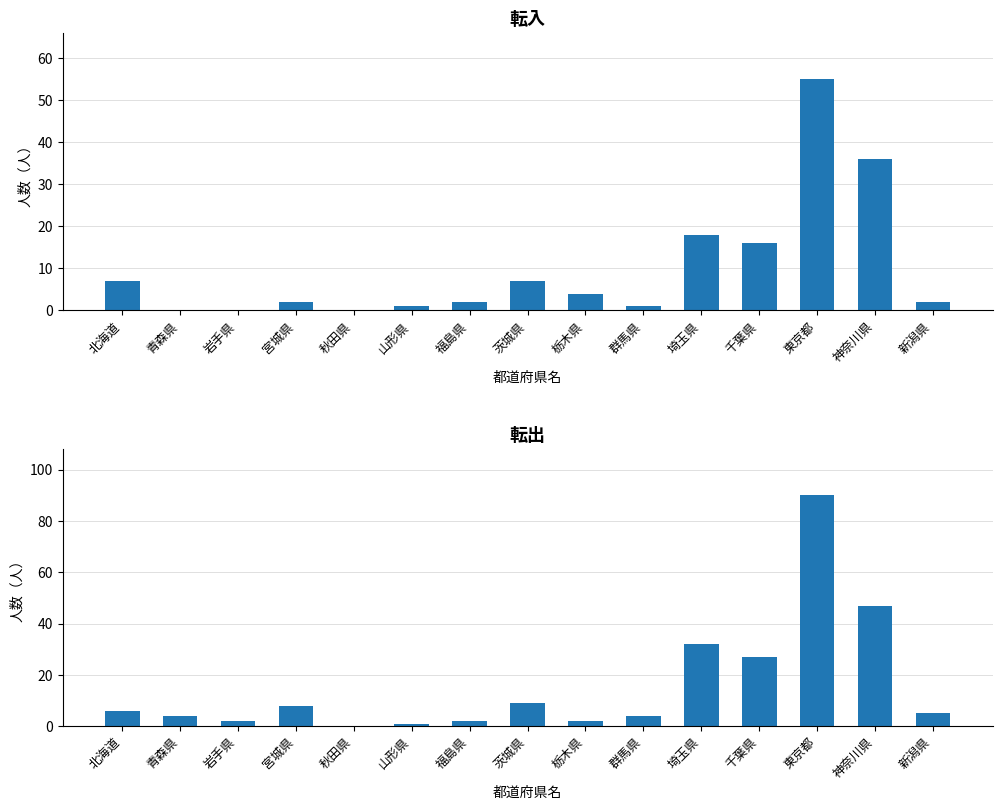

Is the value of 転出 at 神奈川県 greater than the value of 転入 at 岩手県?

Yes